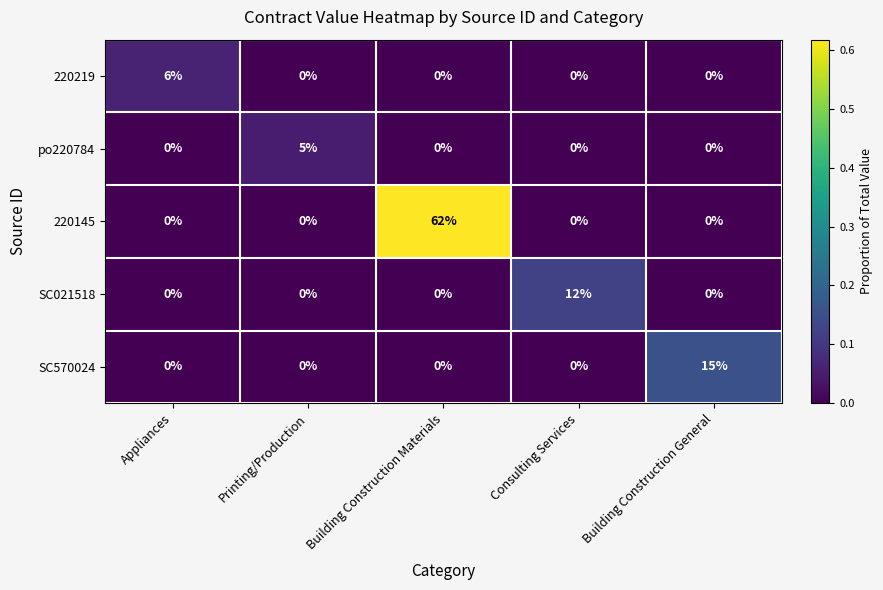

Reading left to right, what are all the values shown in this chart?

220219: 6	0	0	0	0
po220784: 0	5	0	0	0
220145: 0	0	62	0	0
SC021518: 0	0	0	12	0
SC570024: 0	0	0	0	15